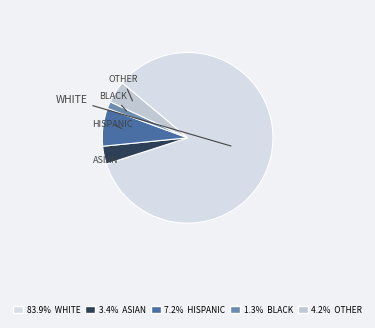

What percentage is the OTHER slice, to the nearest percent?

4%